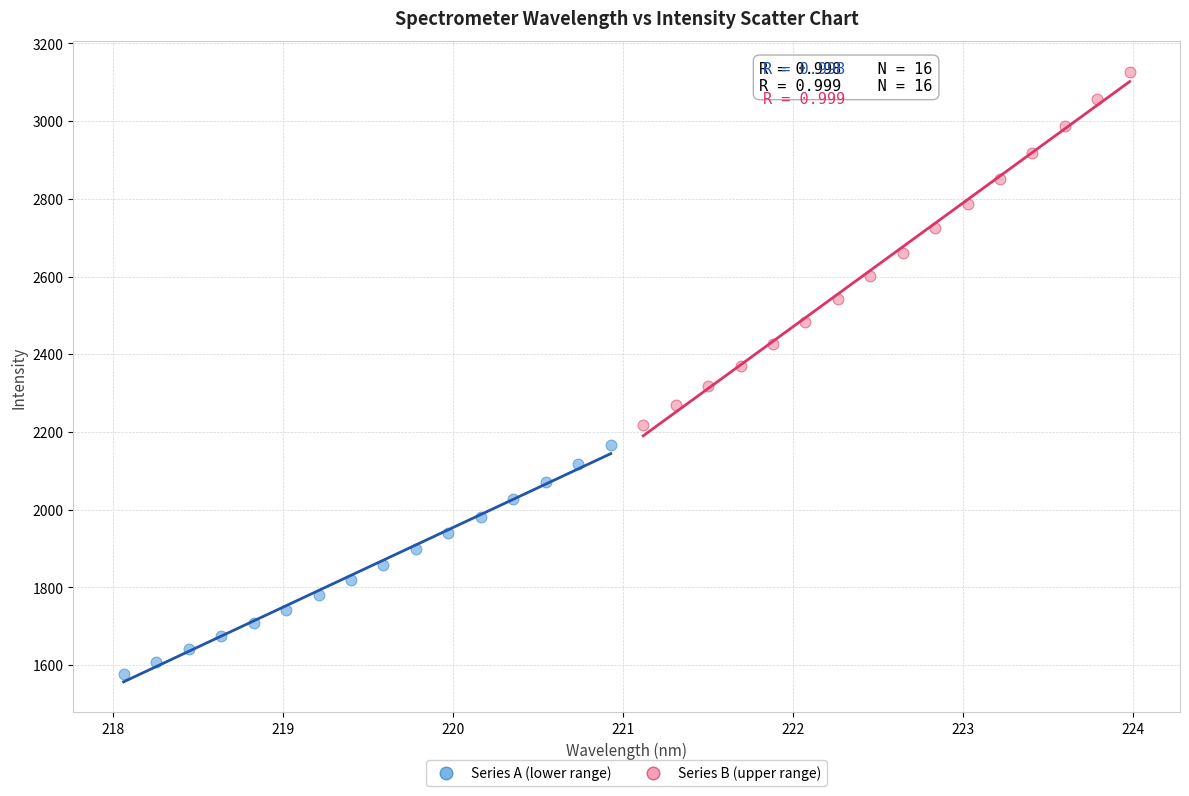

What are all the series names shown in the legend?

Series A (lower range), Series B (upper range)